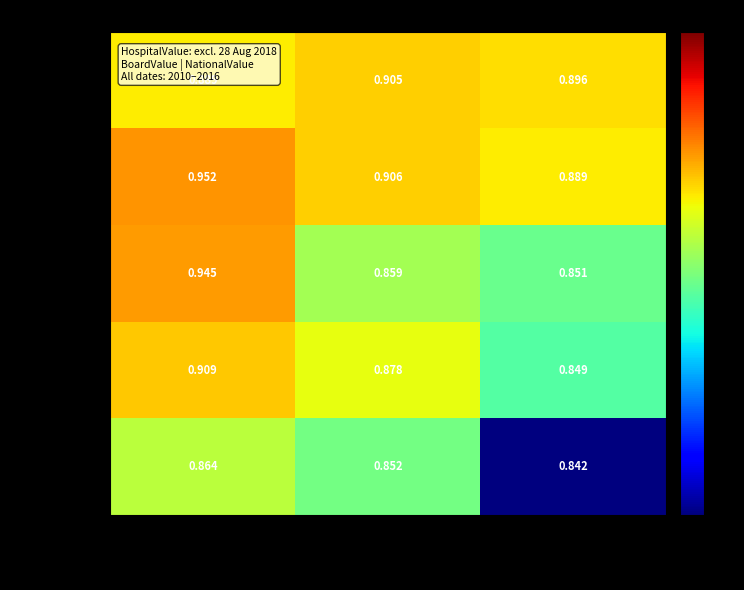

At which category is the sum across all series the highest?

HospitalValue